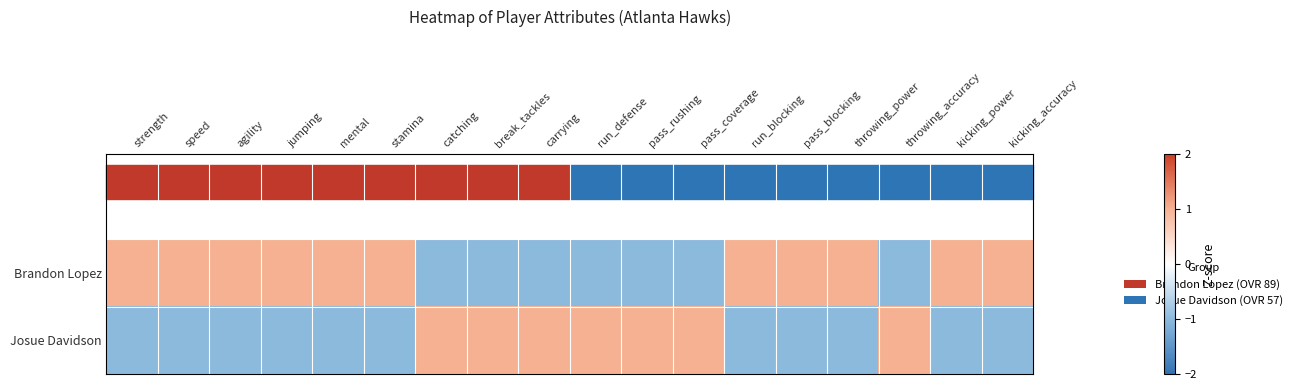

What is the greatest value displayed?

1